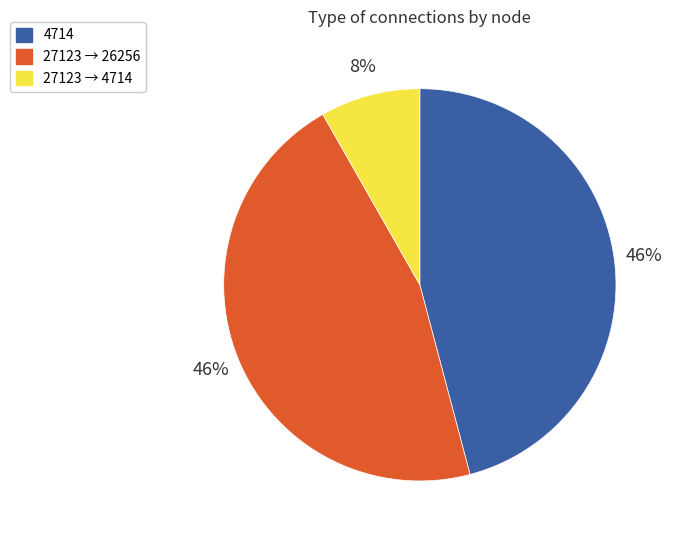

Is there any slice that represents more than half of the pie?

No